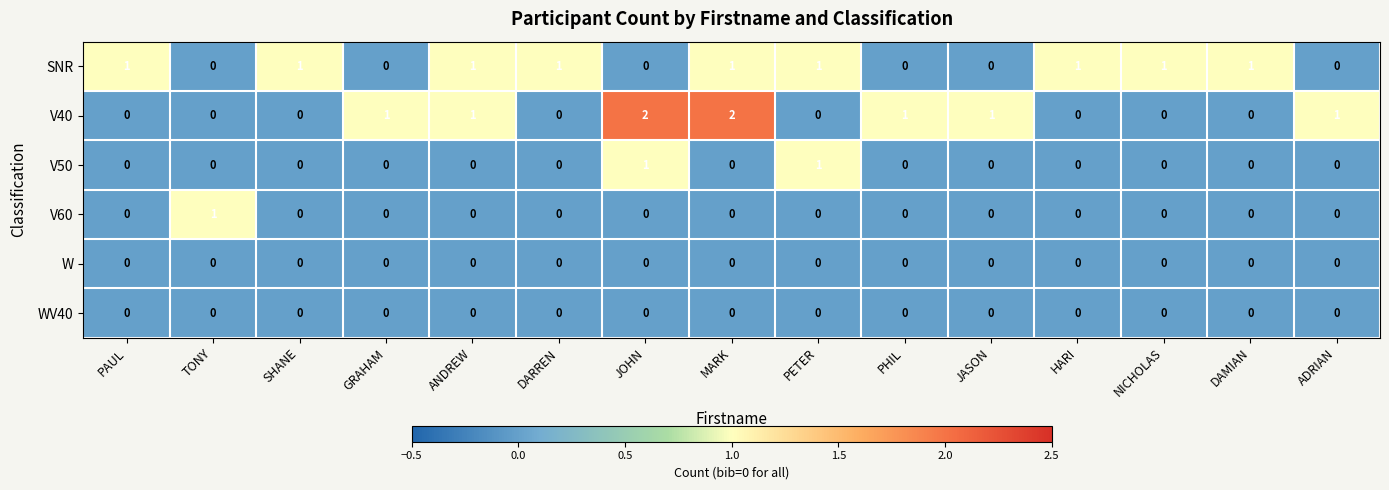

Is it true that V60 equals 0 at ADRIAN?

True